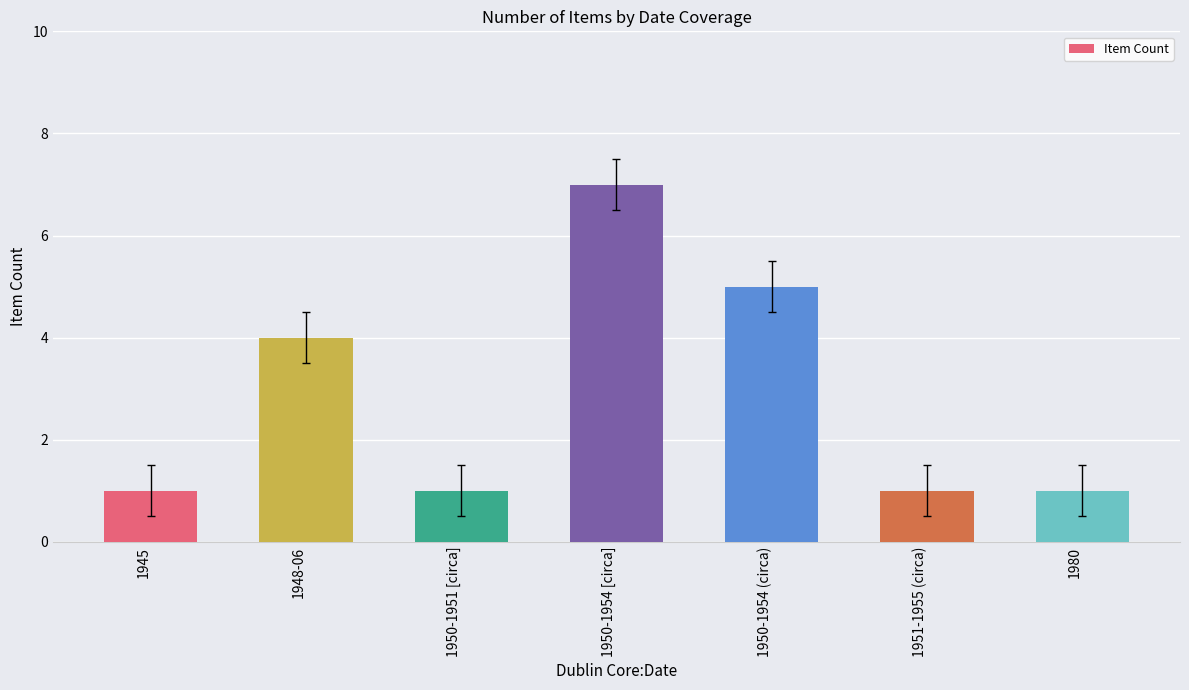

The chart shows a value of 0 at 1951-1955 (circa). True or false?

False